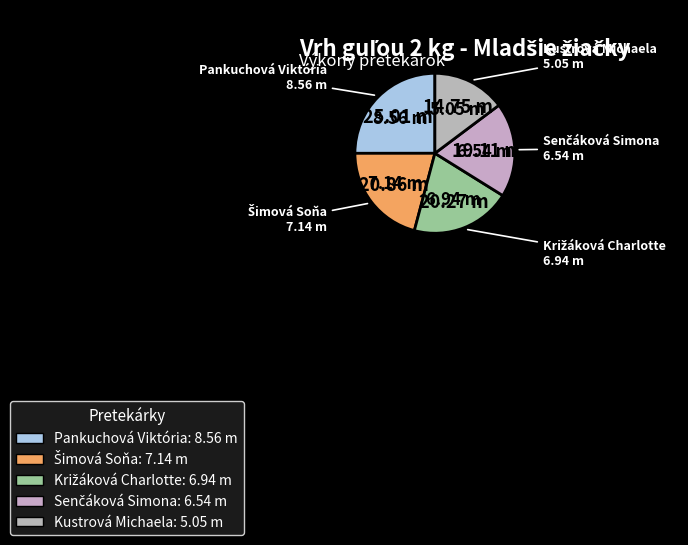

What is the ratio of the value at Pankuchová Viktória to the value at Kustrová Michaela?

1.7